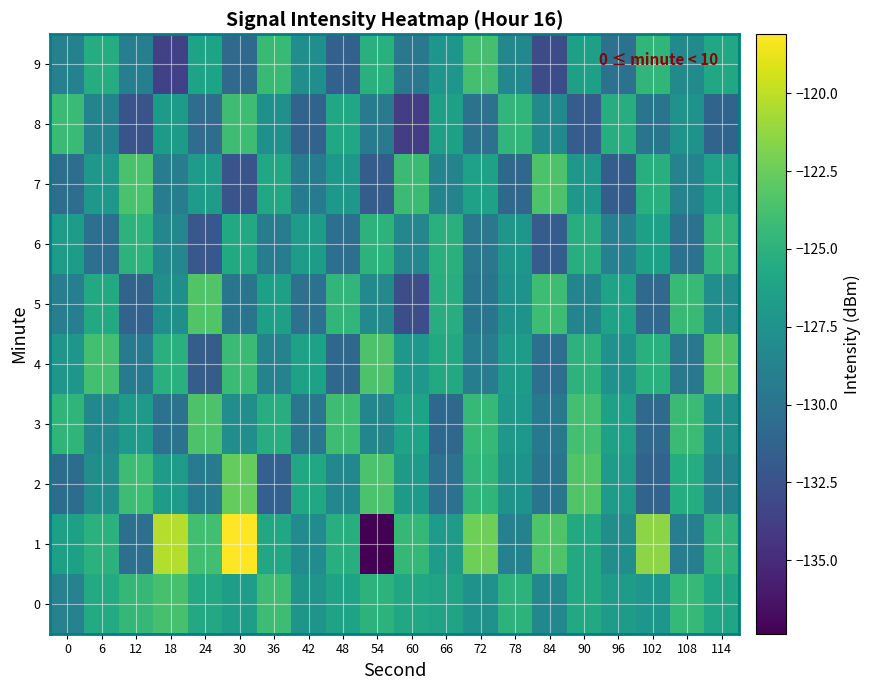

At which category does the chart reach its peak across all series?

30